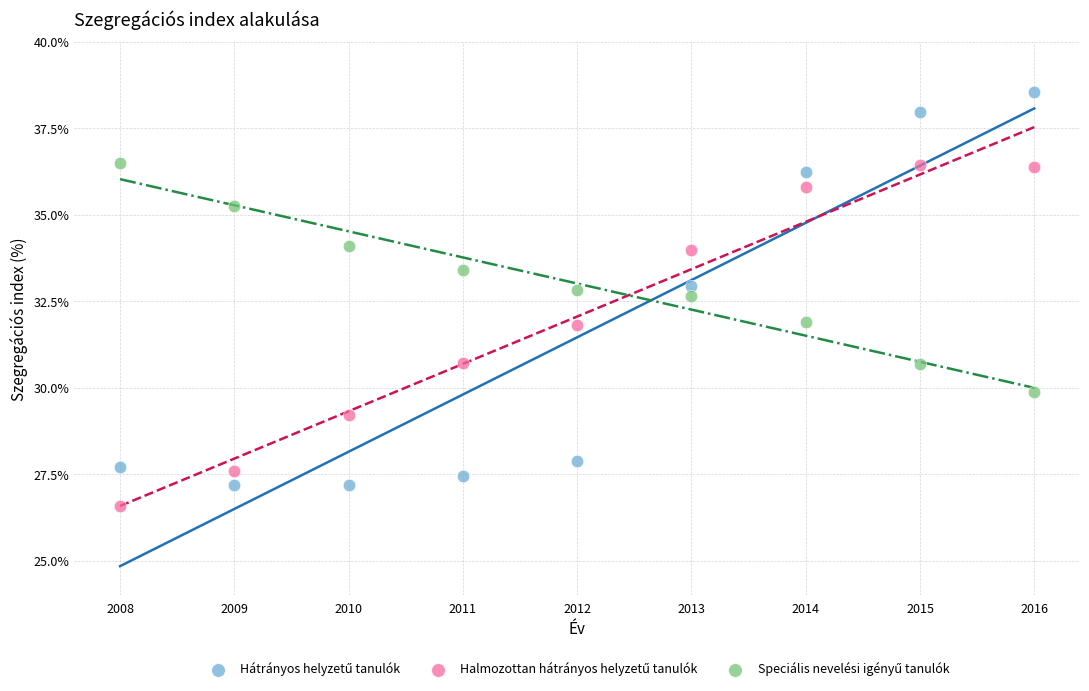

What is the X range (max minus min) for the scatter plot?

8.0